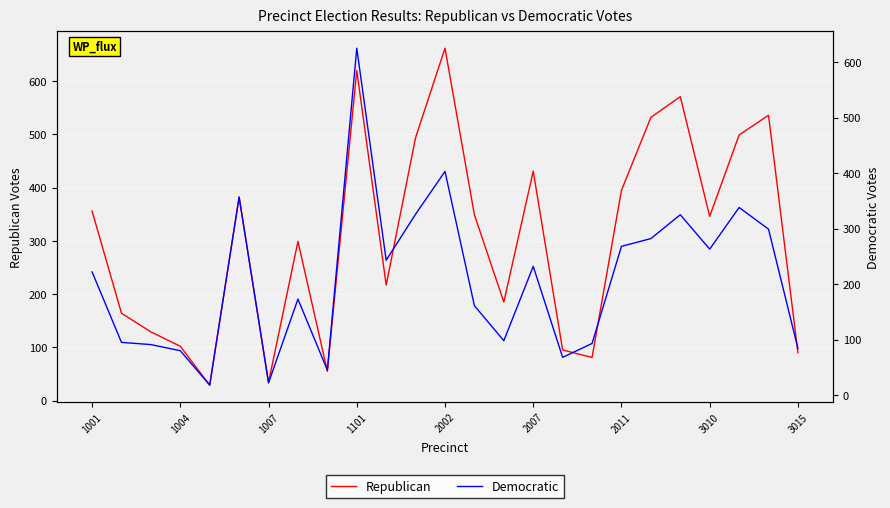

In Democratic, how many points are lower than both neighbors (excluding endpoints)?

7